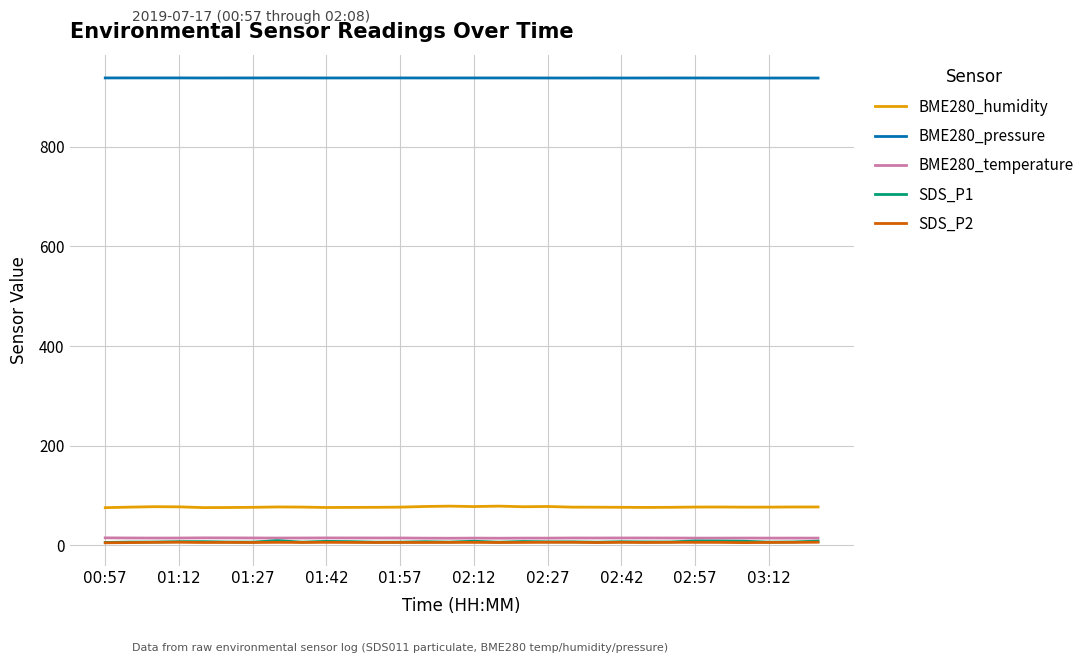

Which series has the largest total across all categories?

BME280_pressure